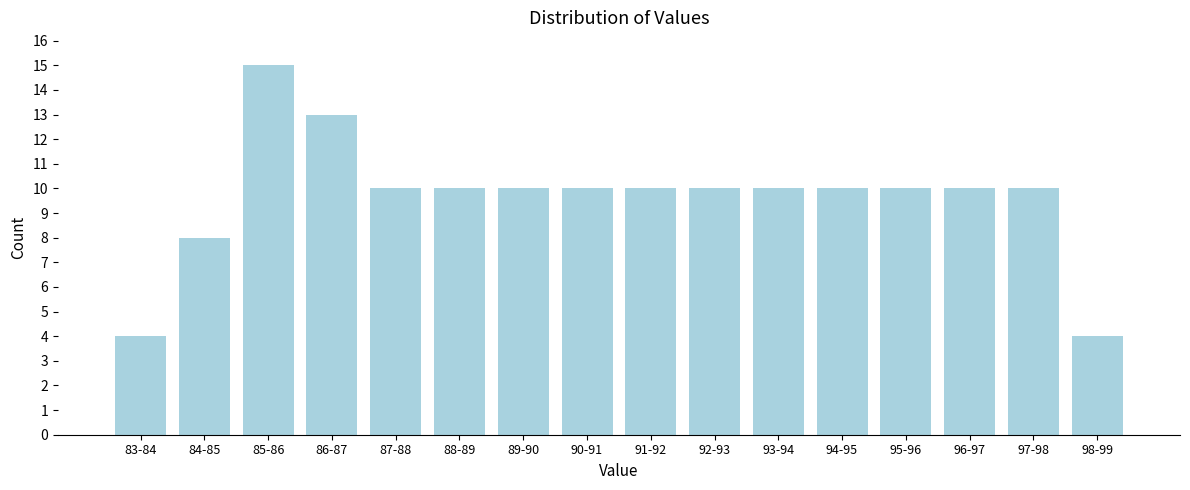

Reading right to left, extract all data points from this chart.

4	10	10	10	10	10	10	10	10	10	10	10	13	15	8	4